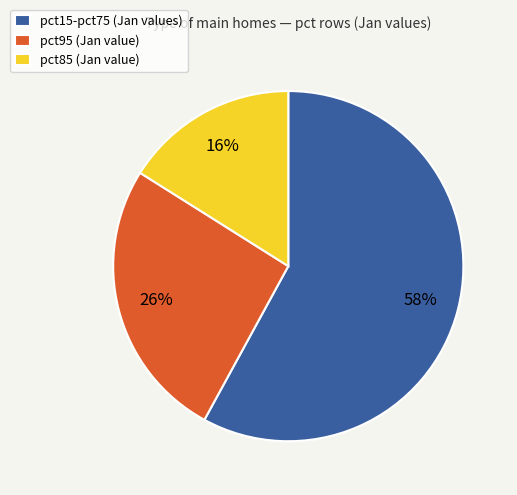

Count the number of slices in the pie.

3